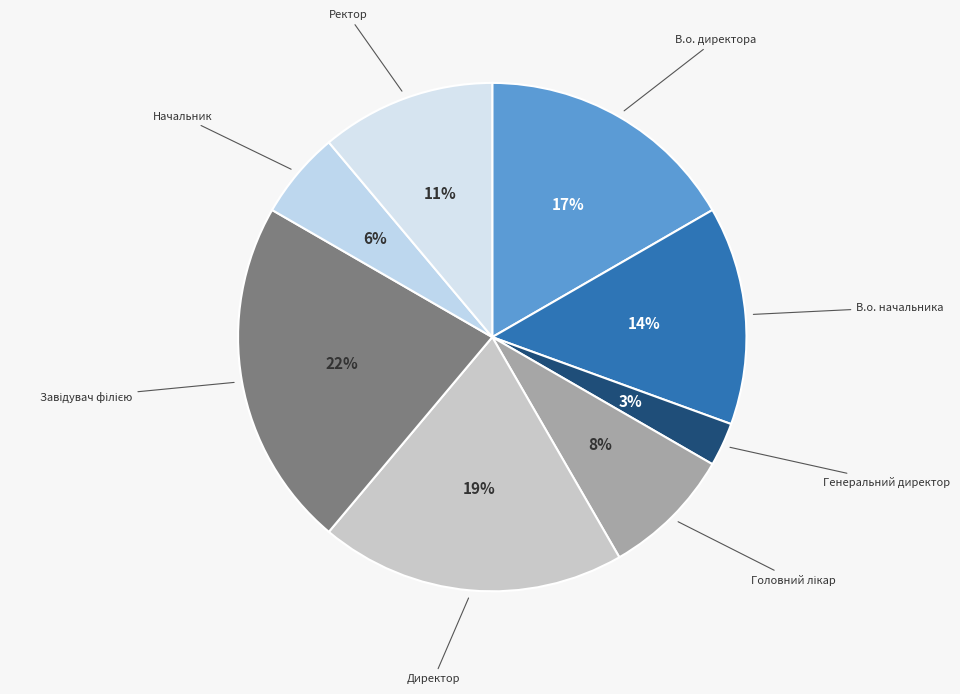

To the nearest percent, what is the combined percentage of В.о. директора and Директор?

36%